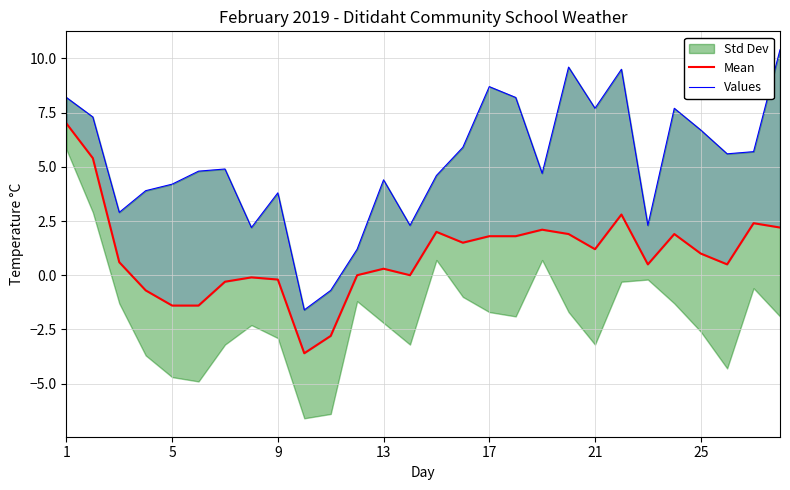

Which series has the largest total across all categories?

Values